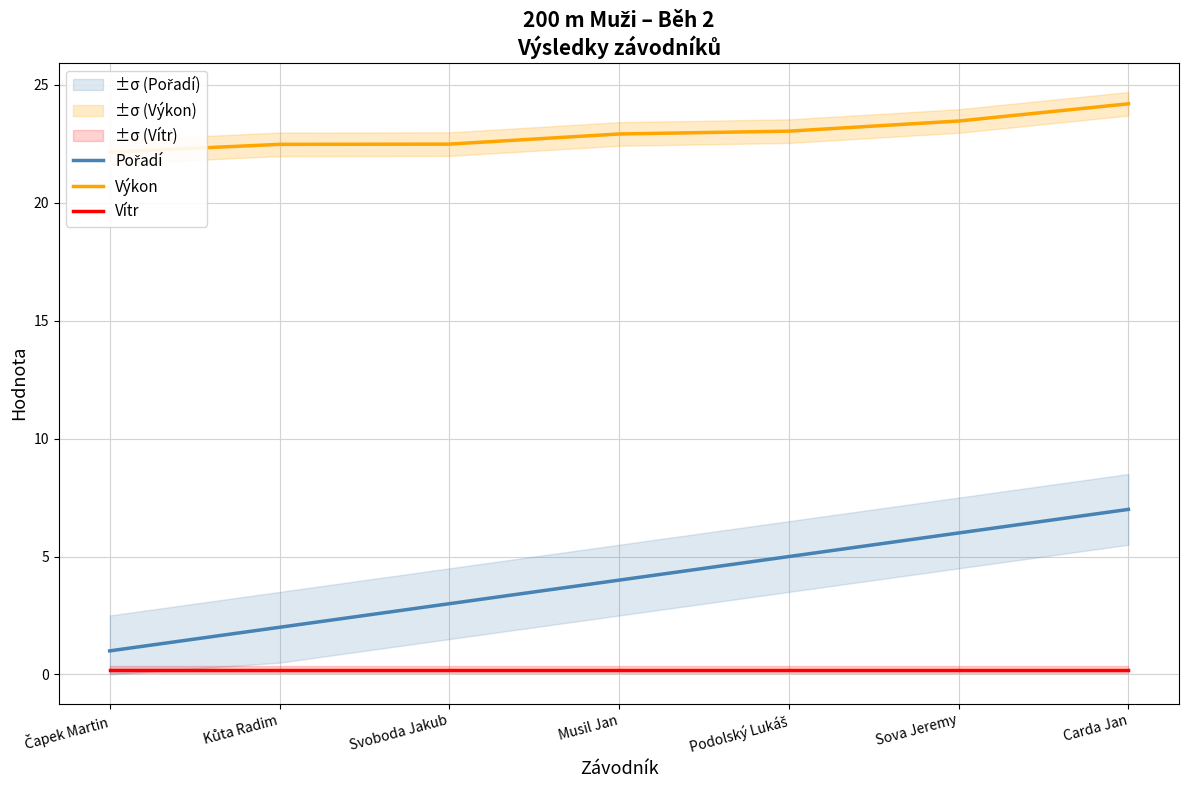

True or false: Pořadí and Výkon cross at least once.

False